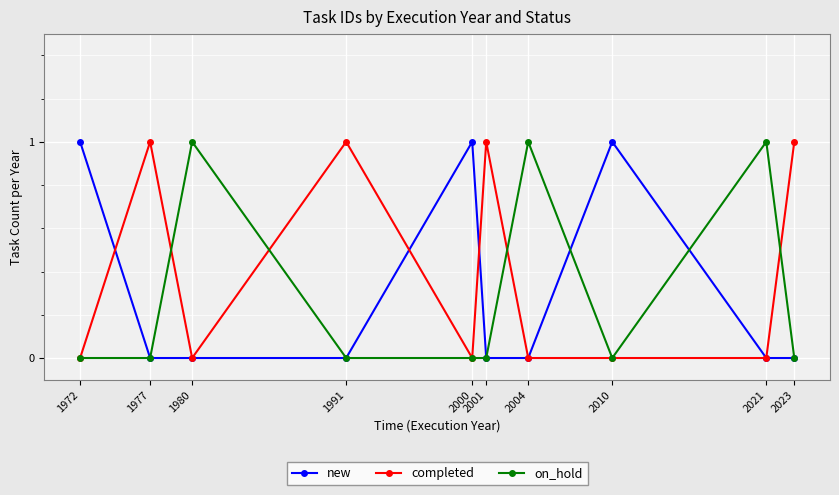

Is it true that on_hold equals 0 at 1972?

True